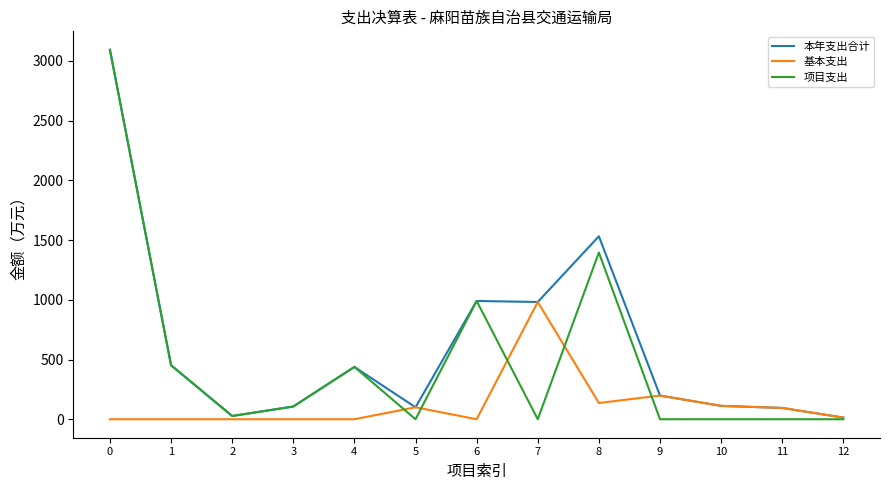

How many values in the 项目支出 series exceed 27?

7